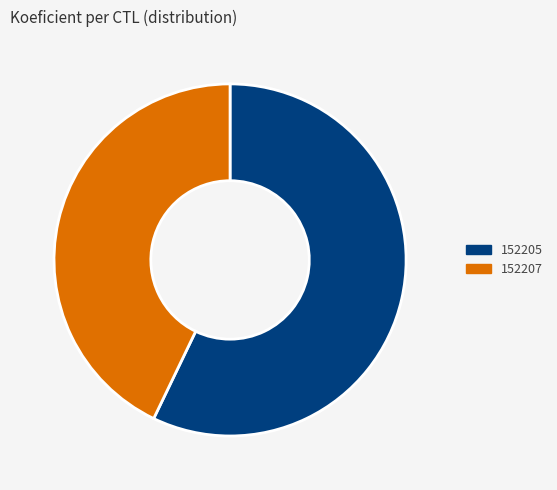

Does any single category account for the majority?

Yes